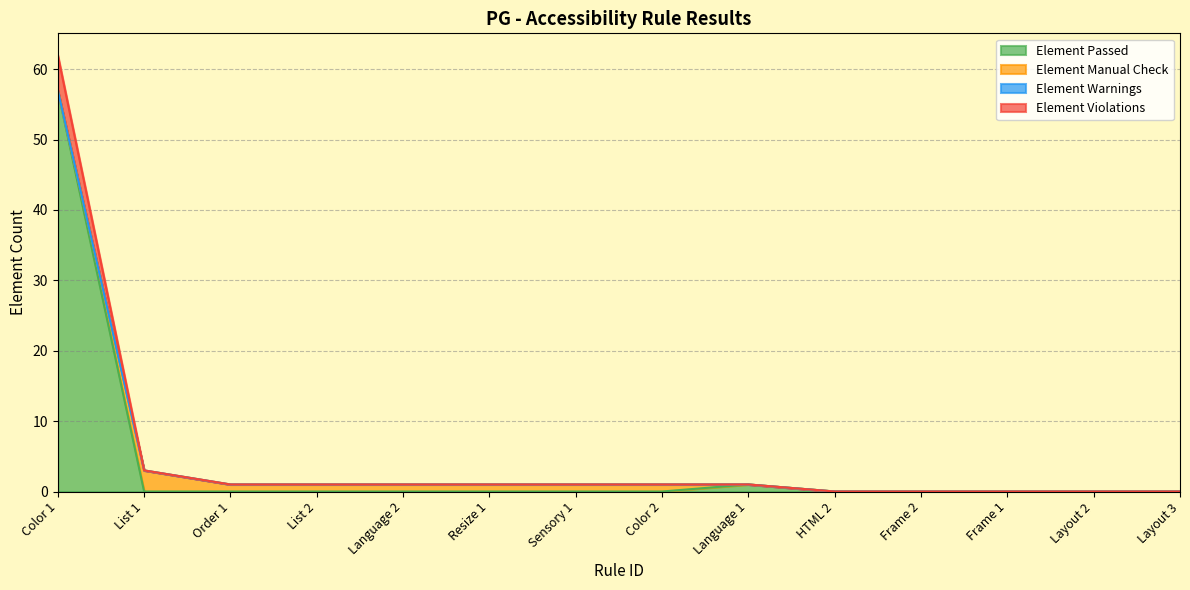

True or false: Element Violations and Element Passed intersect in this chart.

False